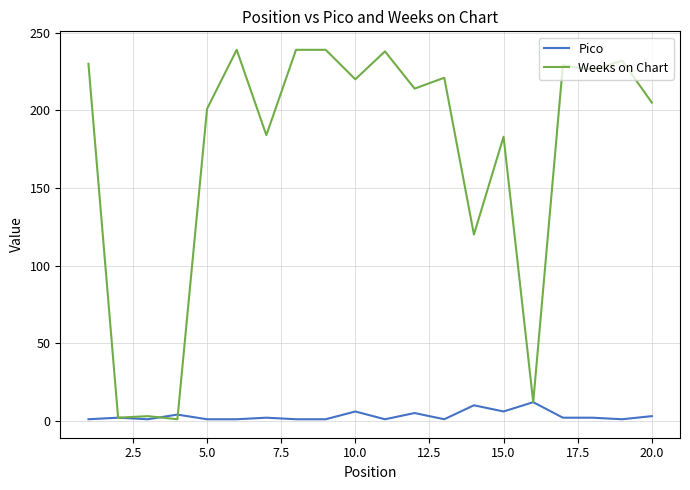

List the series in order of their overall mean, highest first.

Weeks on Chart, Pico